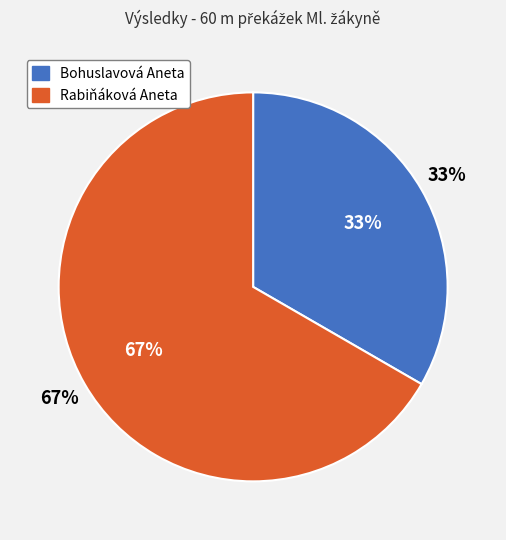

How many slices are in this pie chart?

2